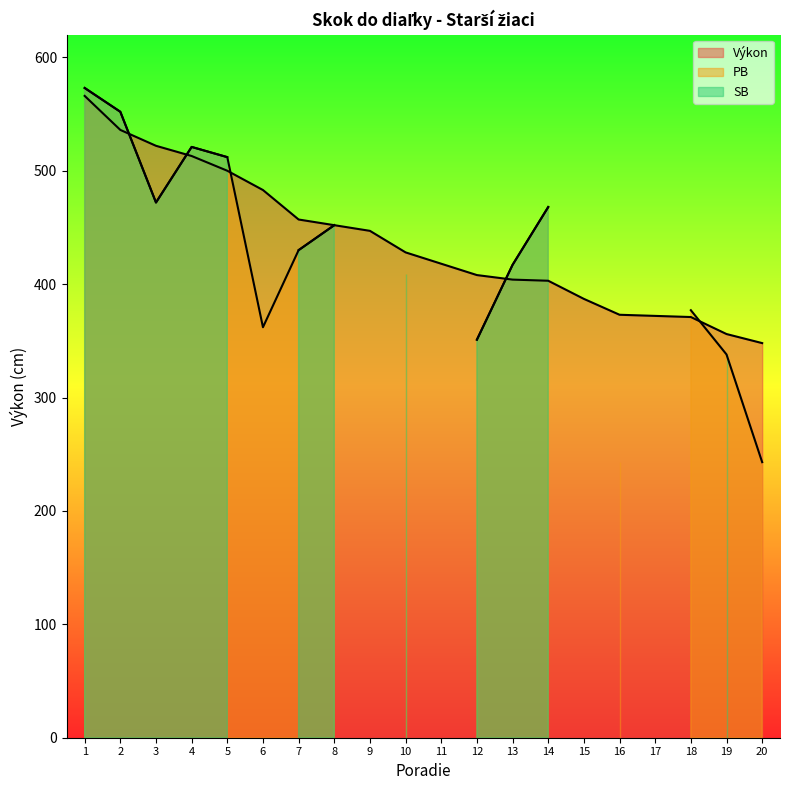

Reading right to left, transcribe all the data shown in this chart.

Výkon: 348	356	371	372	373	387	403	404	408	418	428	447	452	457	483	500	513	522	536	566
PB: 243	338	377	0	243	0	468	417	351	0	409	0	452	430	362	512	521	472	552	573
SB: 0	338	0	0	0	0	468	417	351	0	409	0	452	430	0	512	521	472	552	573